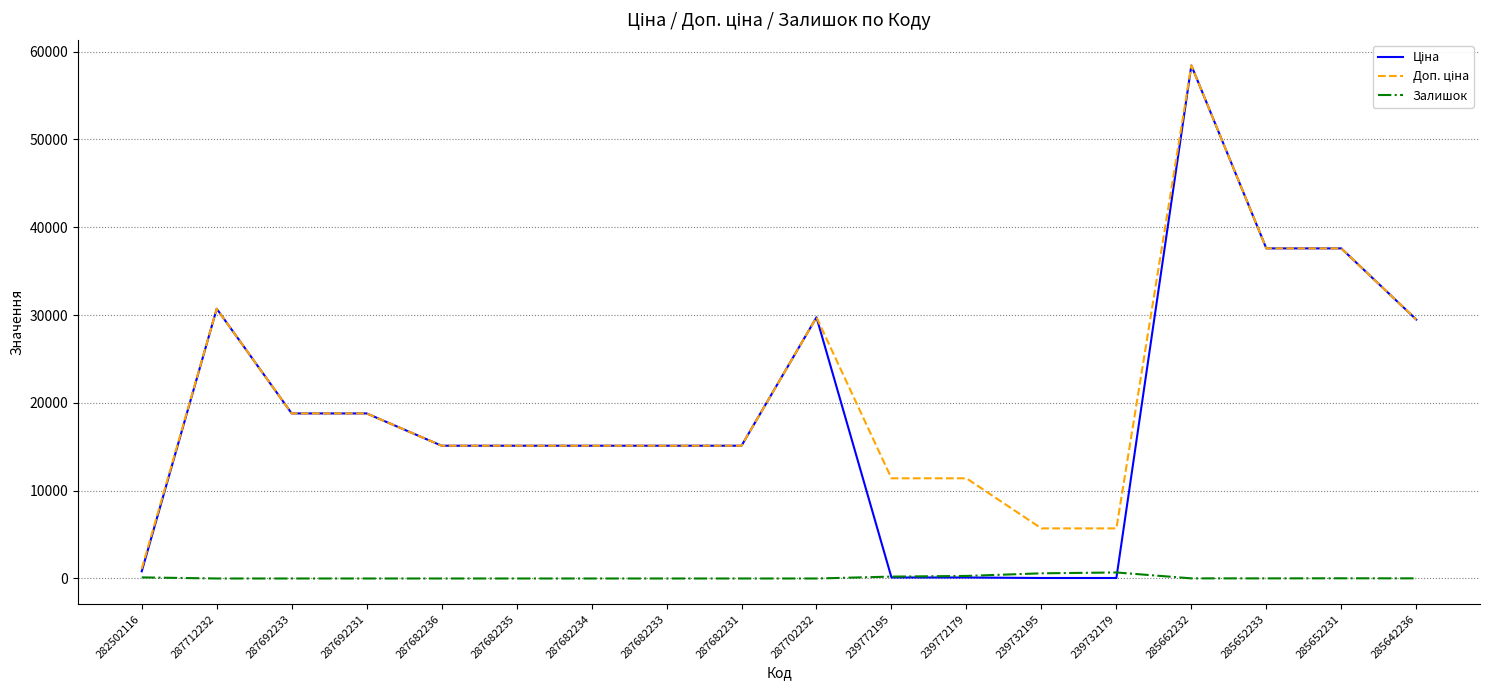

What is the difference between the highest and lowest values at 287682231?

15120.0